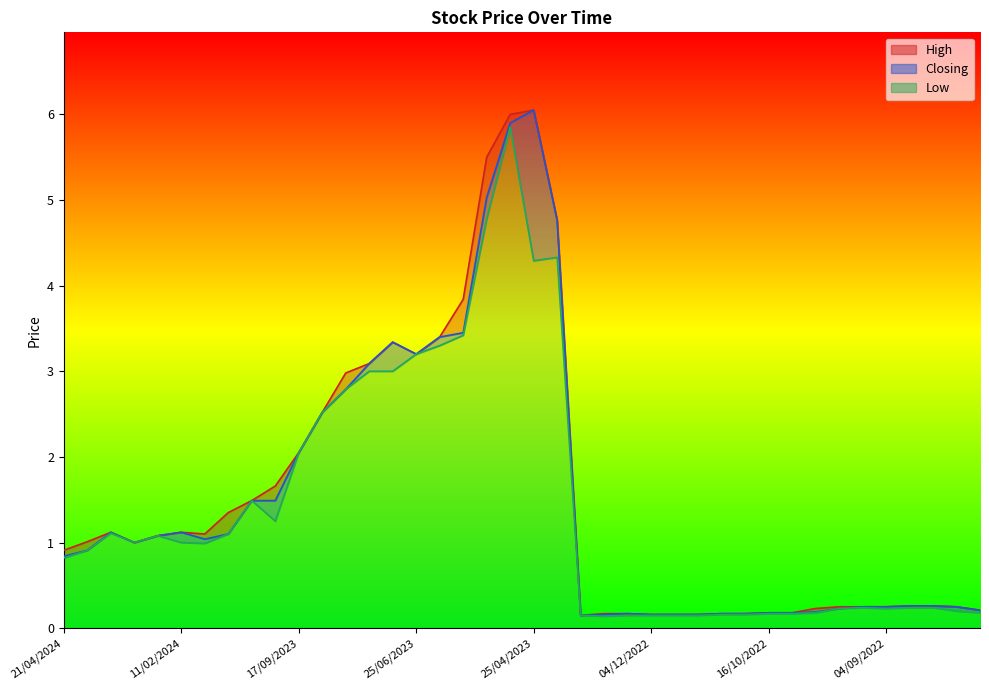

What is the total value across all series at 11/12/2022?

0.5